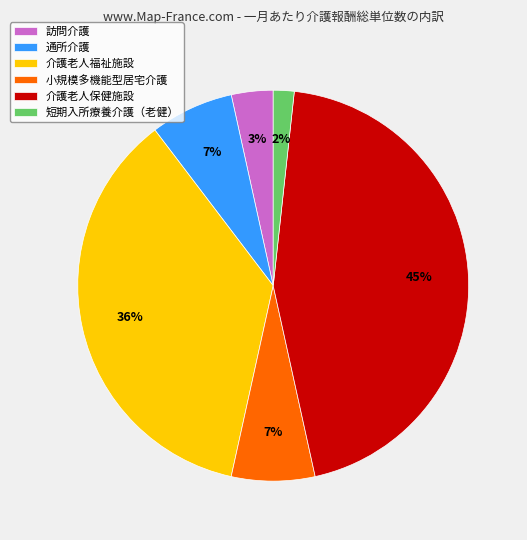

To the nearest percent, what percentage of the pie is 通所介護?

7%